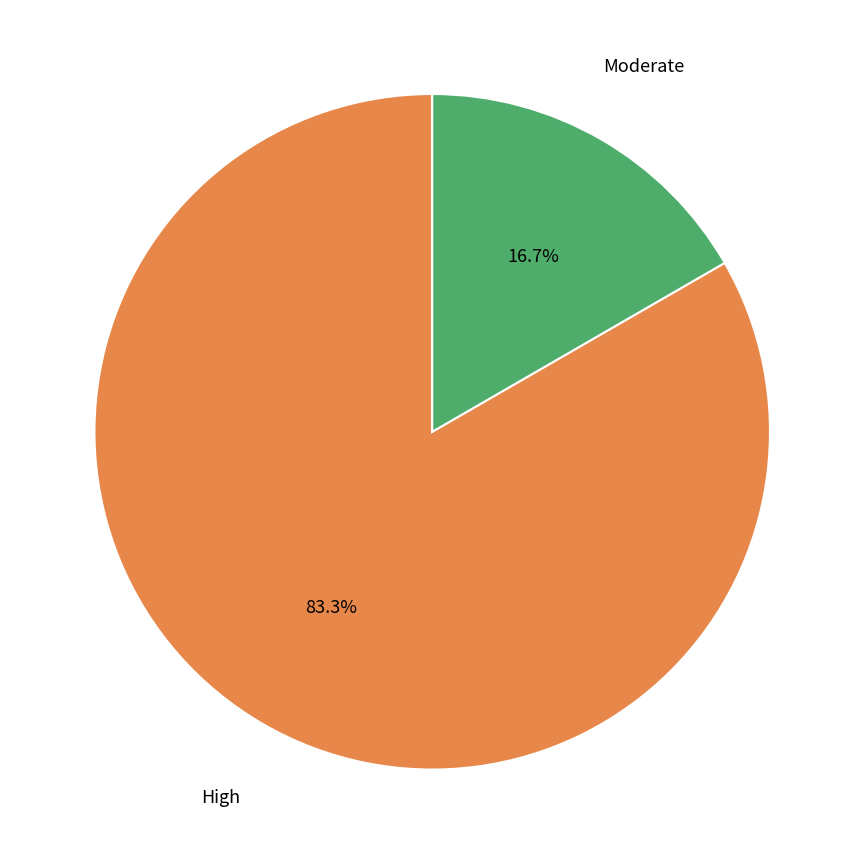

How many segments does this pie chart have?

2